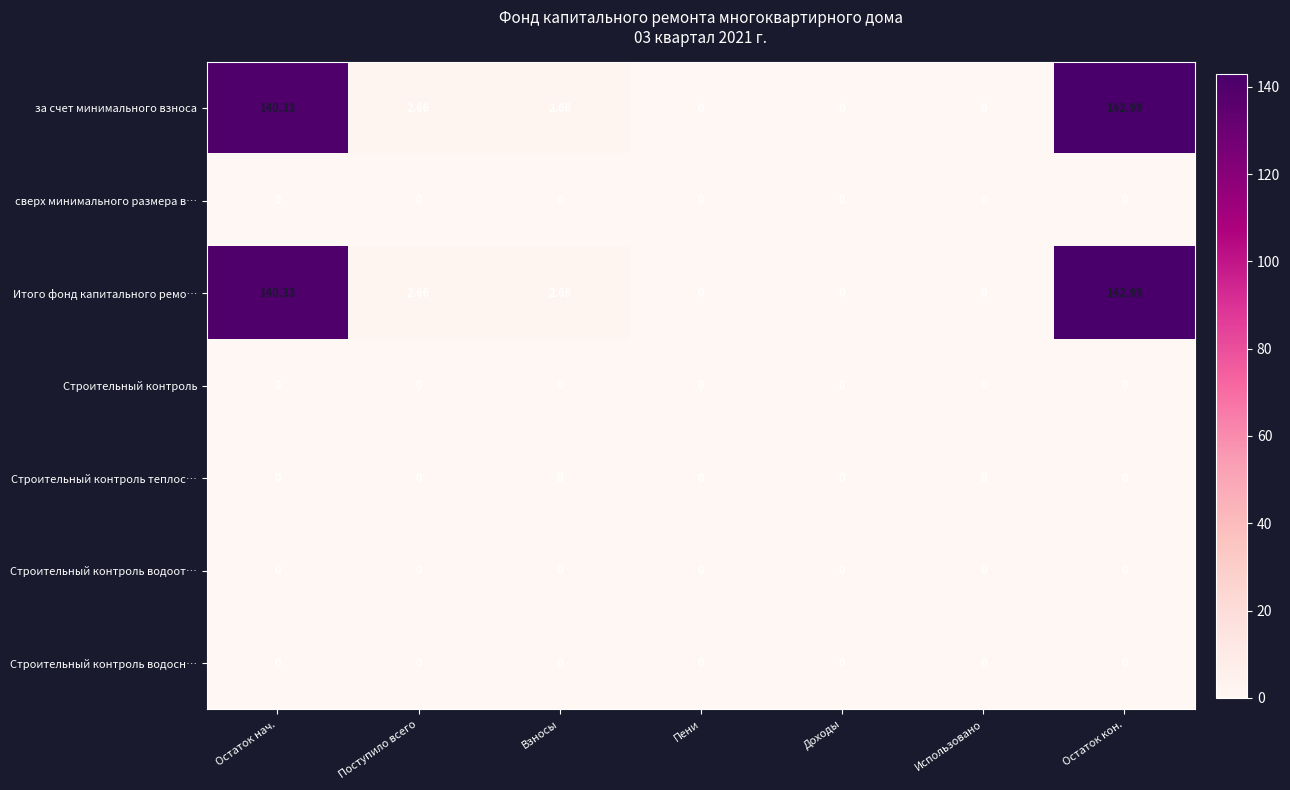

Where does the за счет минимального взноса series first go above 2?

Остаток нач.